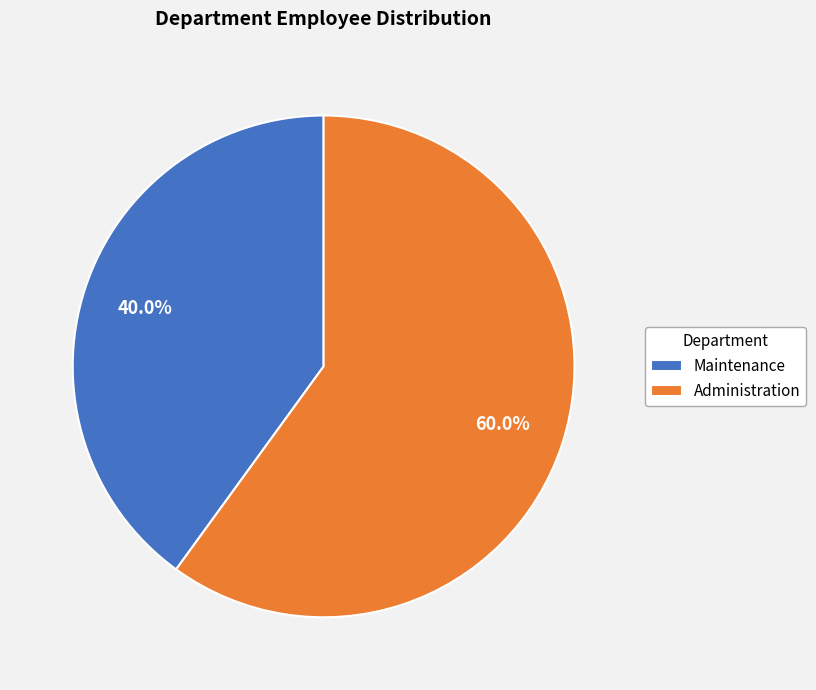

Approximately how many times larger is the value at Administration compared to Maintenance?

1.5